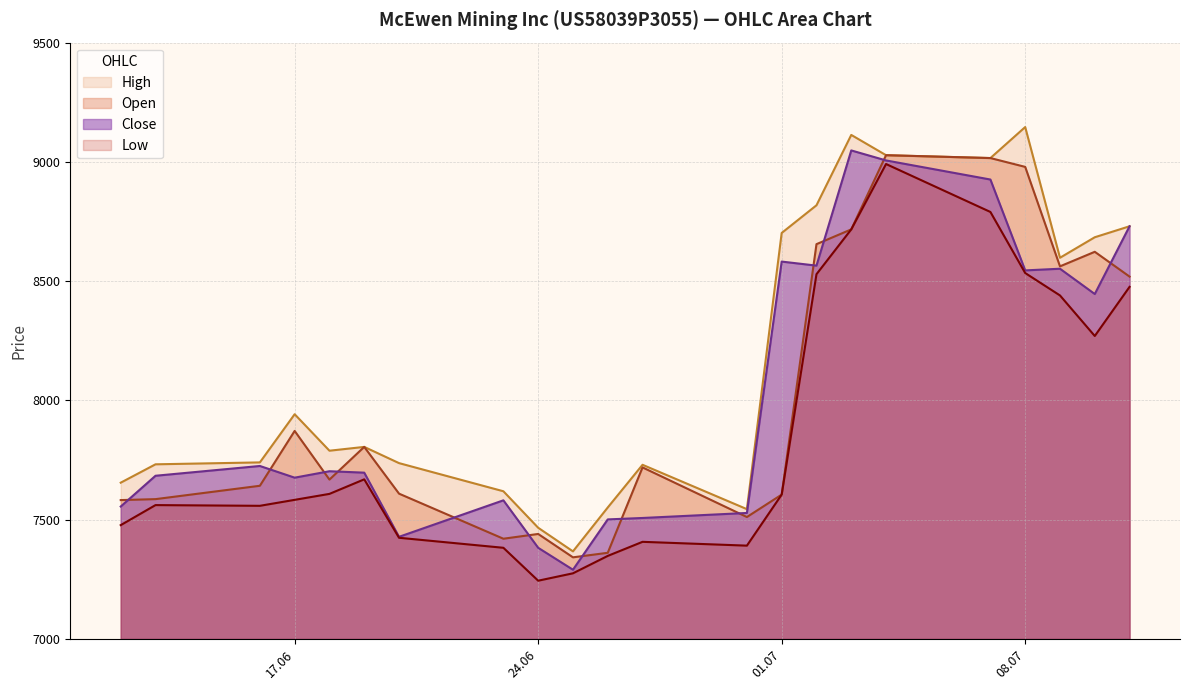

At which label does Open reach its minimum?

25.06.2025